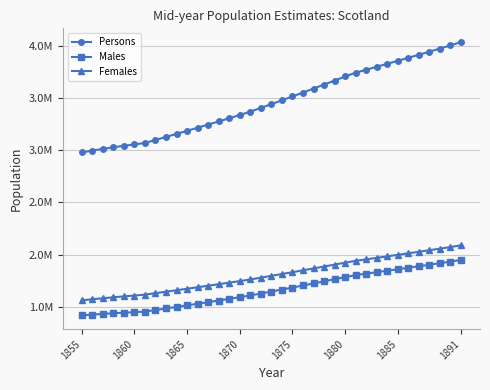

True or false: Persons and Females cross at least once.

False